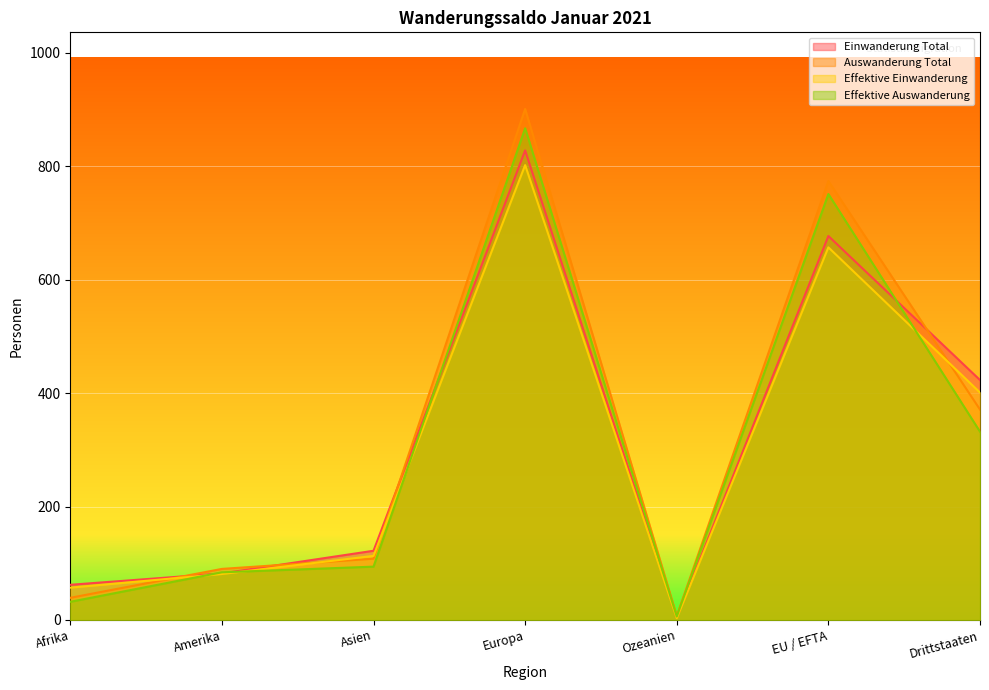

What is the label of the 4th point from the right?

Europa